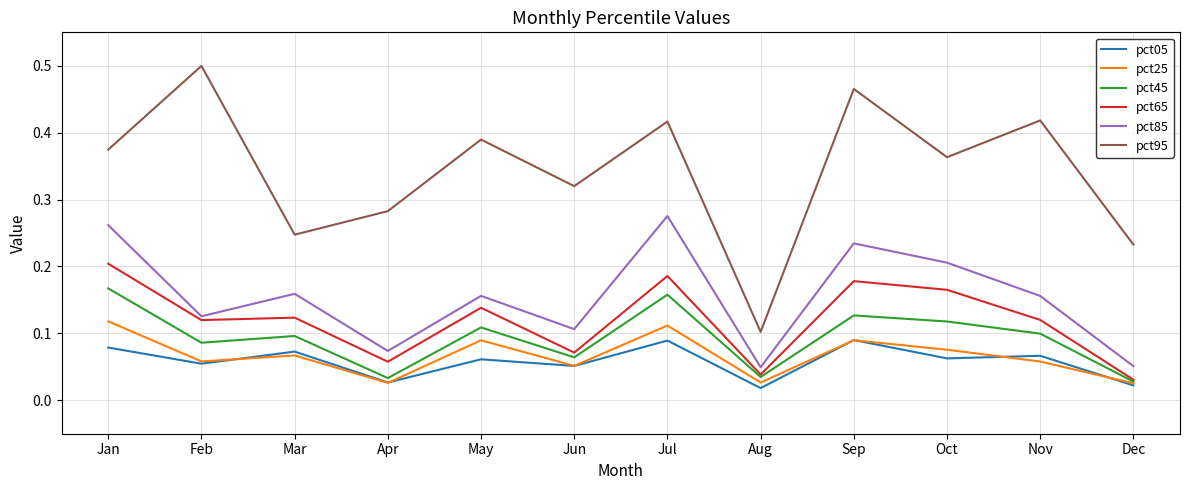

The value of pct05 at Jun is 0.1. True or false?

True